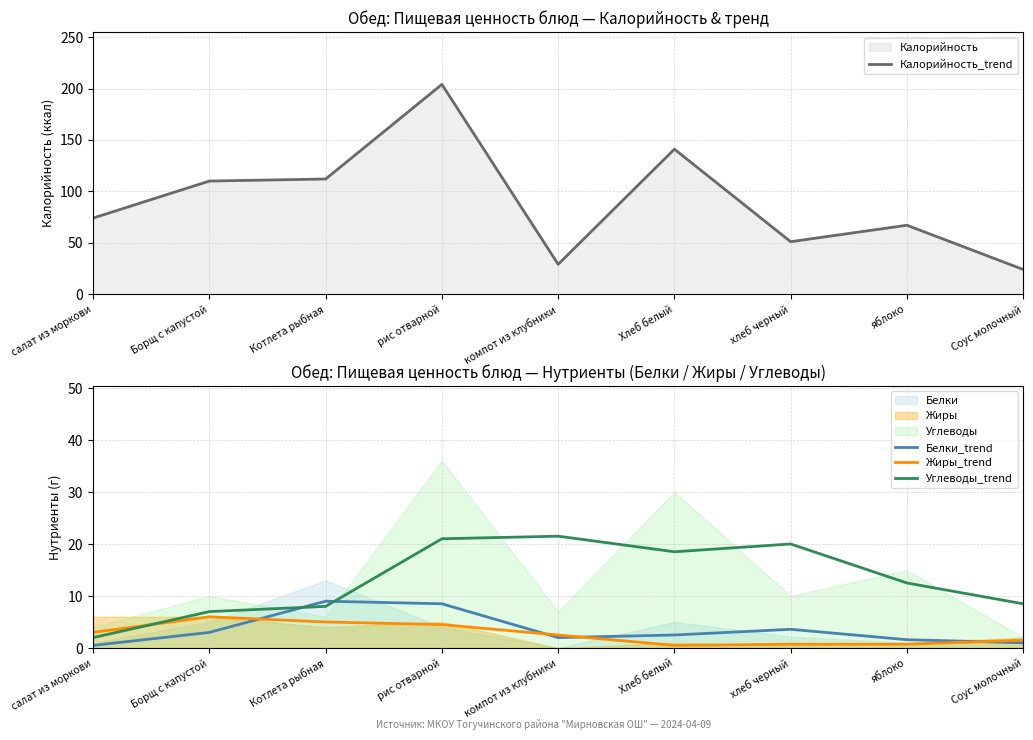

At which label does Белки_trend first exceed 2?

Борщ с капустой